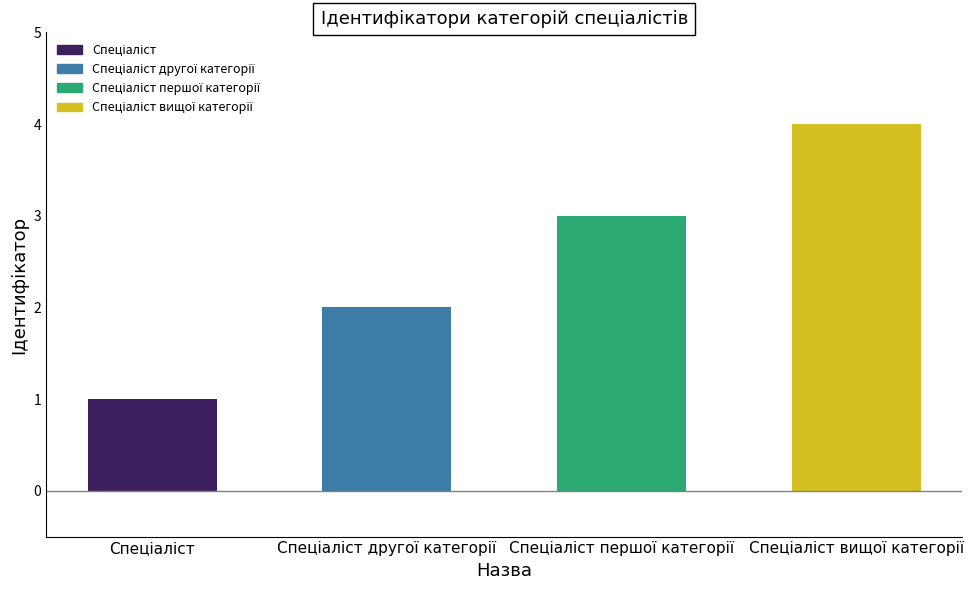

Does the chart contain stacked bars?

No